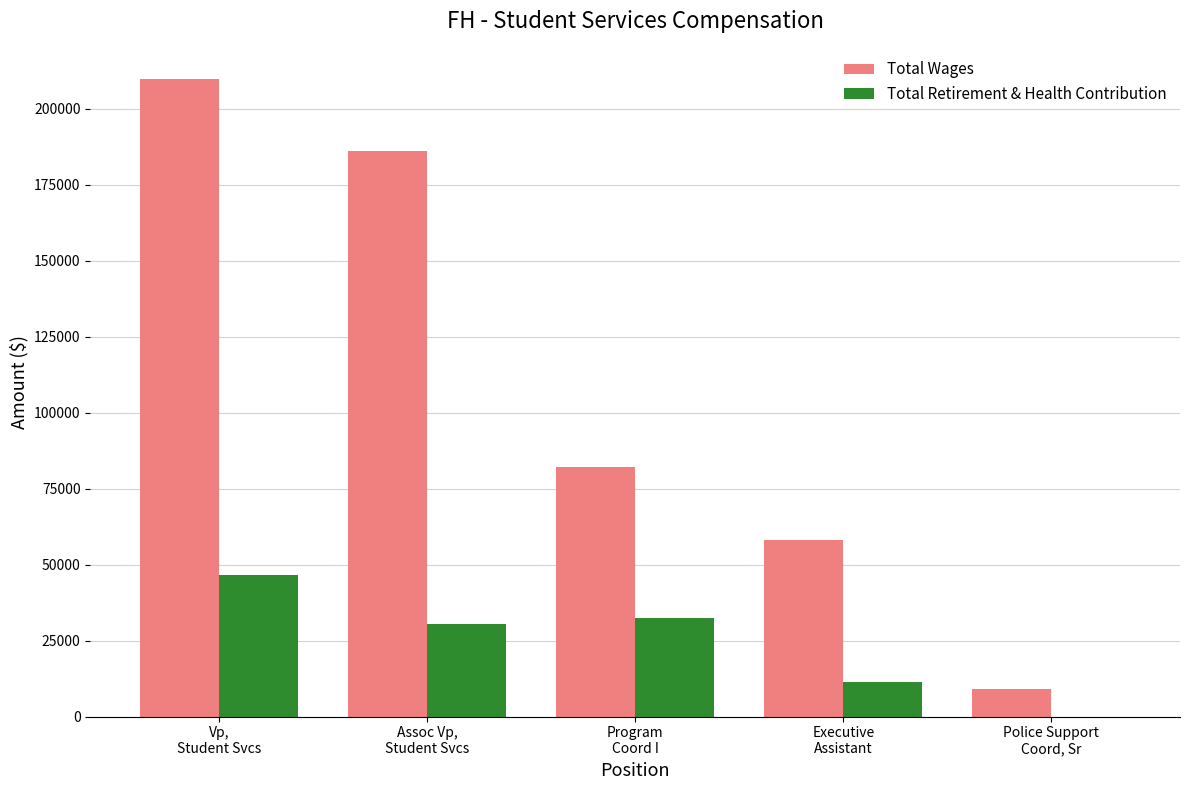

The Total Retirement & Health Contribution series shows 32588 at Program
Coord I. True or false?

True